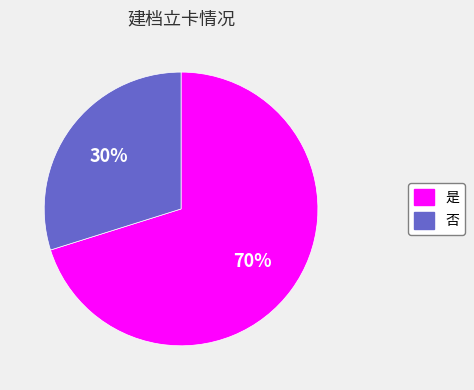

Which has a higher value, 是 or 否?

是